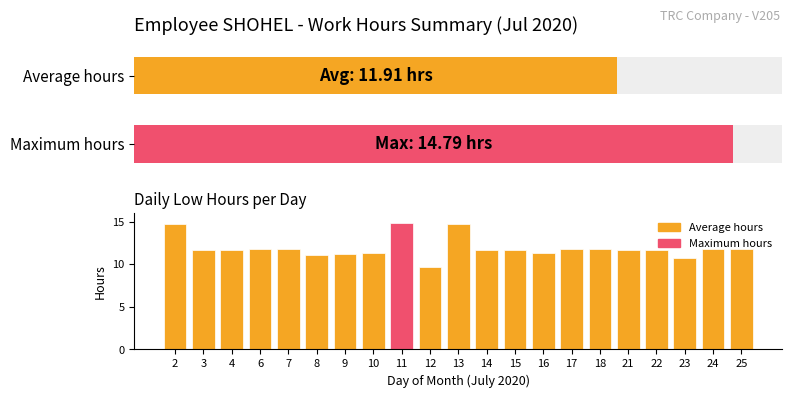

What is the value of the 20th bar from the left?

11.8